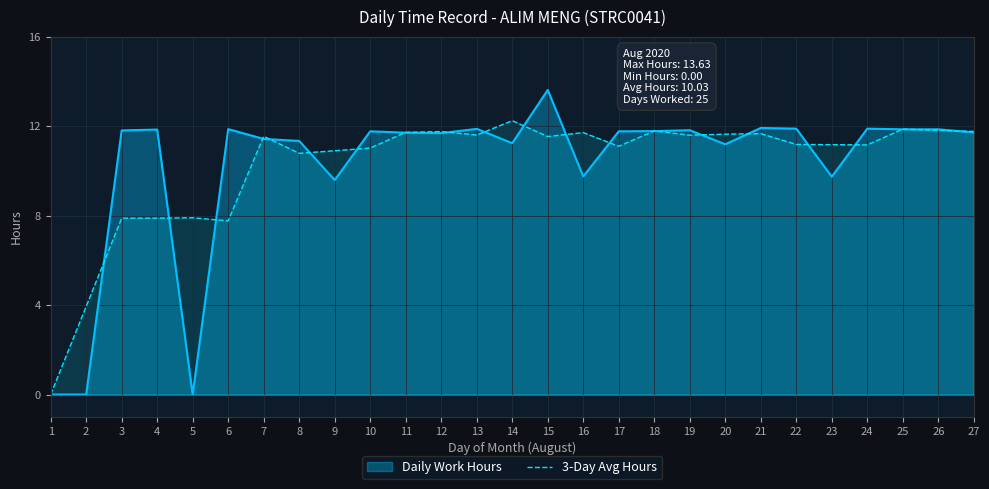

Is it true that the value at 14 is 12.3?

True